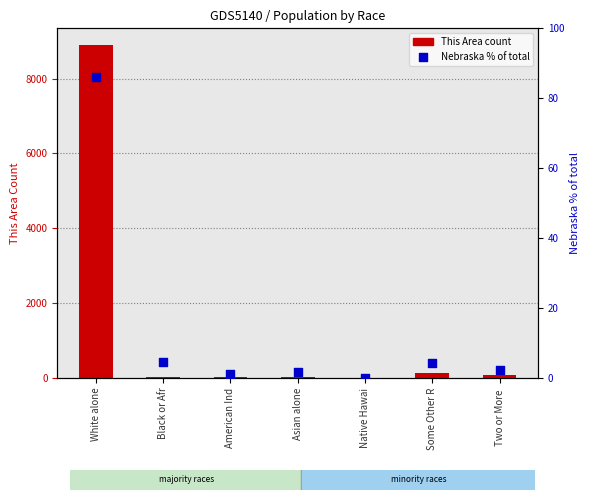

Which series has the largest Y range (max minus min)?

This Area count